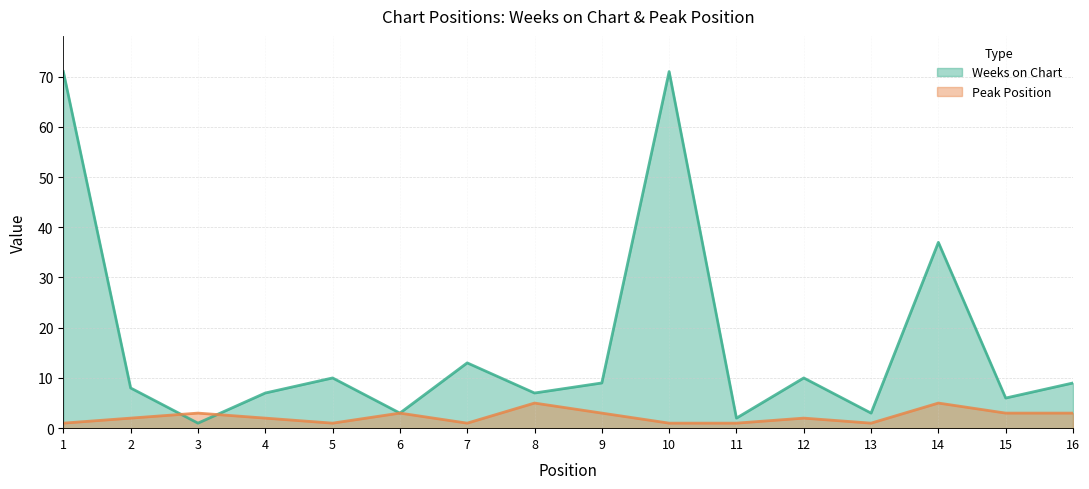

What is the value of the Weeks on Chart point at the 14th from the left?

37